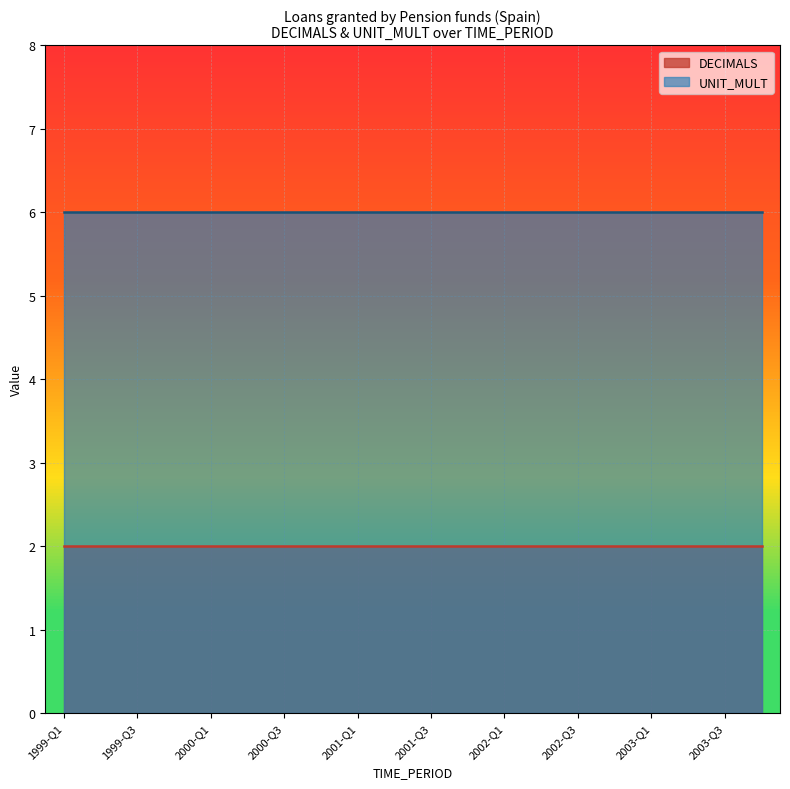

What is the label of the 20th point from the right?

1999-Q1